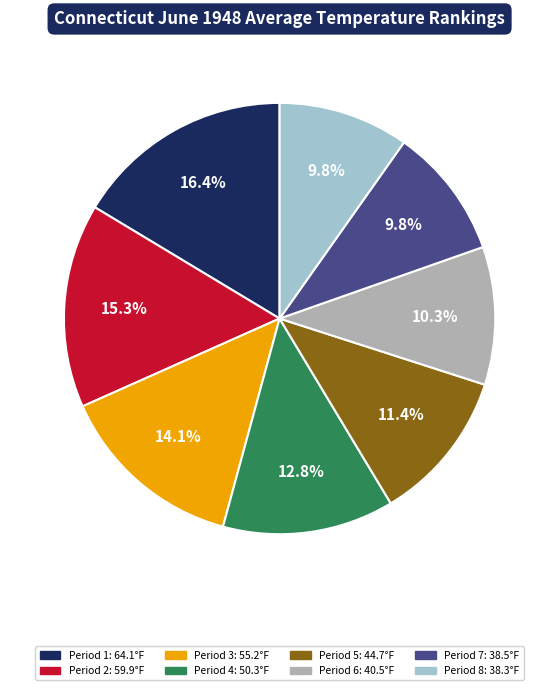

To the nearest percent, what percentage of the pie is Period 3?

14%